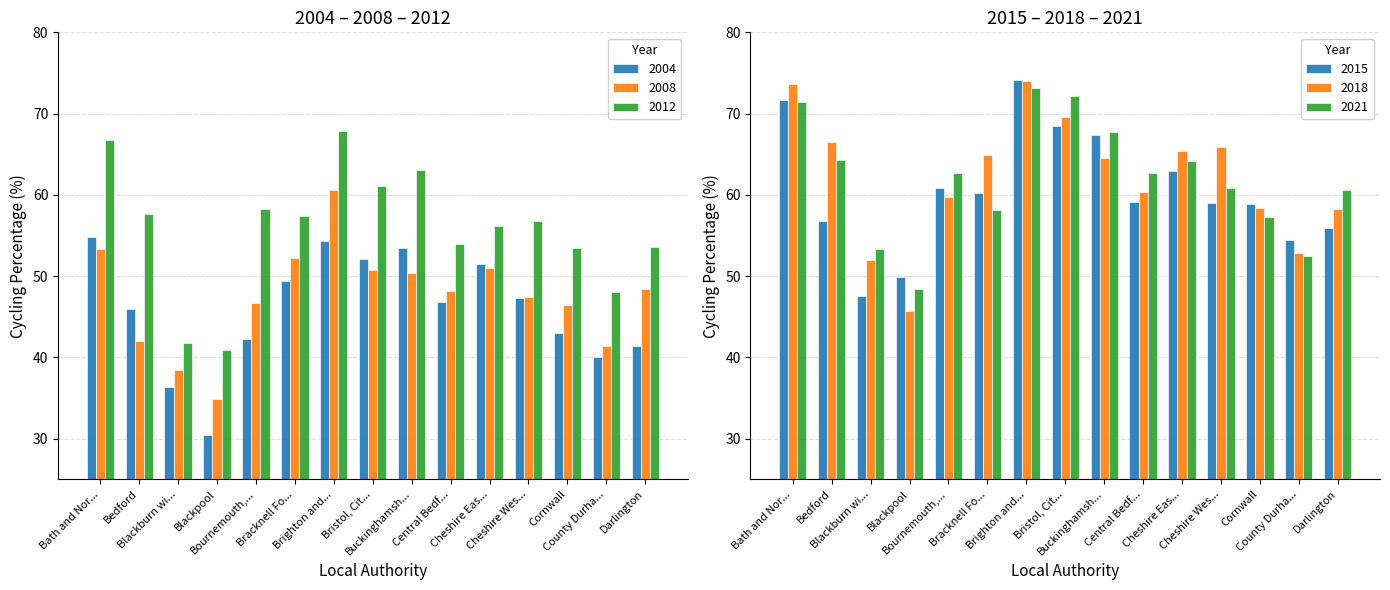

What is the value of the 2018 bar at the 14th from the left?

52.8